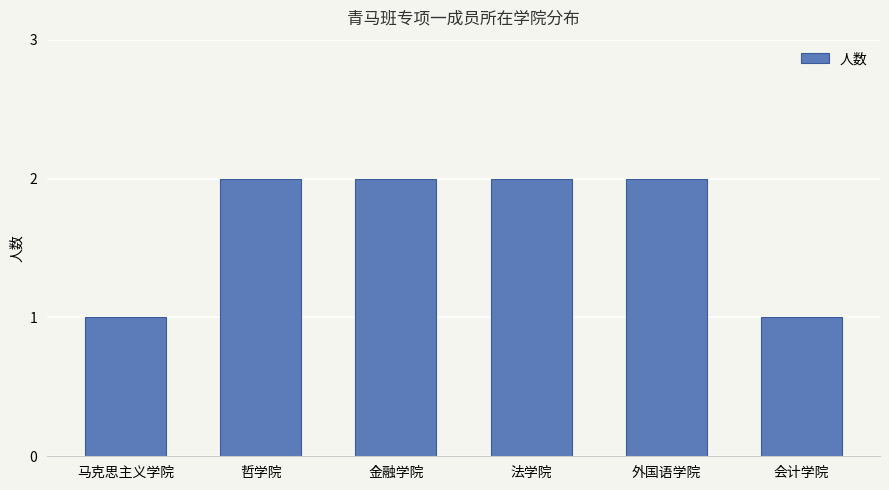

Reading left to right, transcribe all the data shown in this chart.

马克思主义学院=1	哲学院=2	金融学院=2	法学院=2	外国语学院=2	会计学院=1